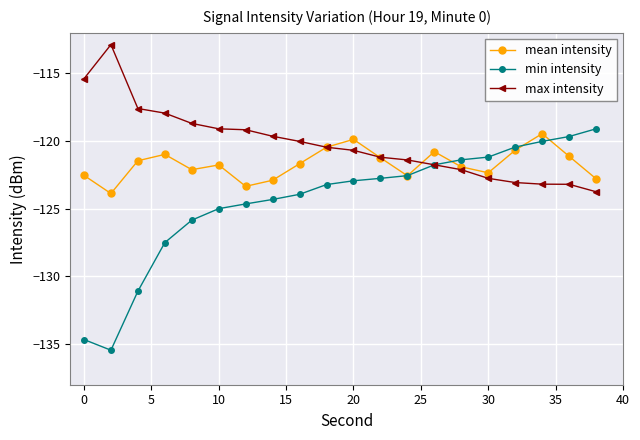

Which series has the largest range (max minus min)?

min intensity